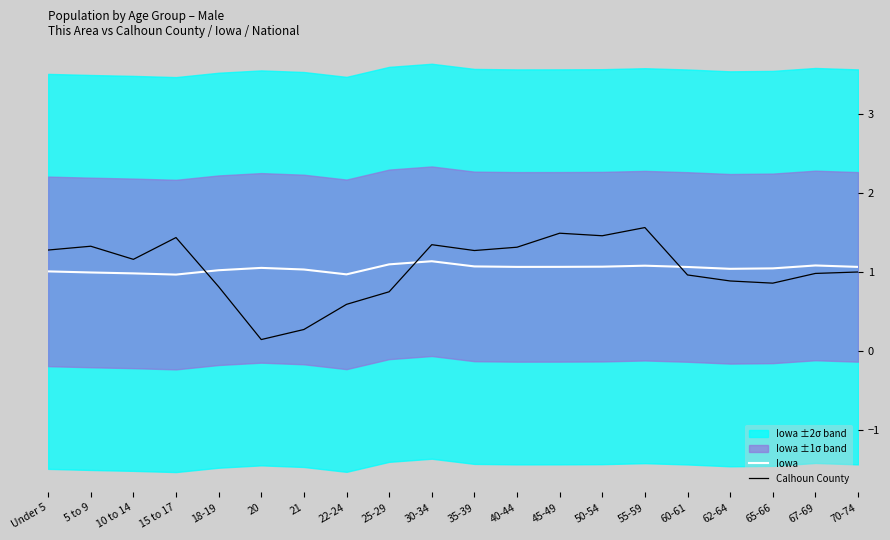

What is the difference between the second highest and minimum values in the Iowa series?

0.1